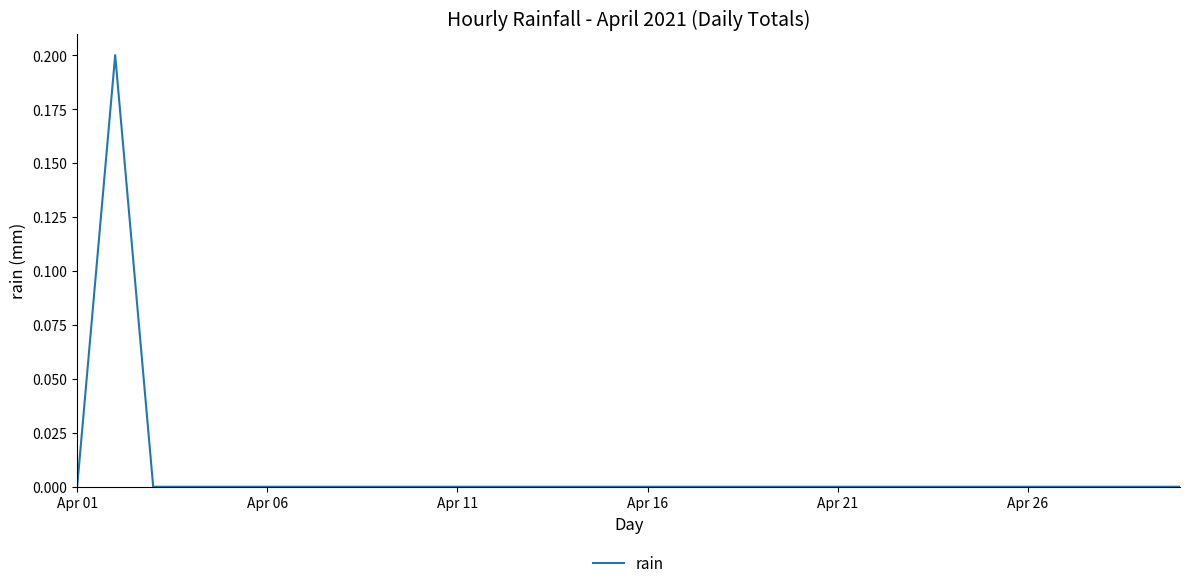

Does the chart have visible grid lines?

No